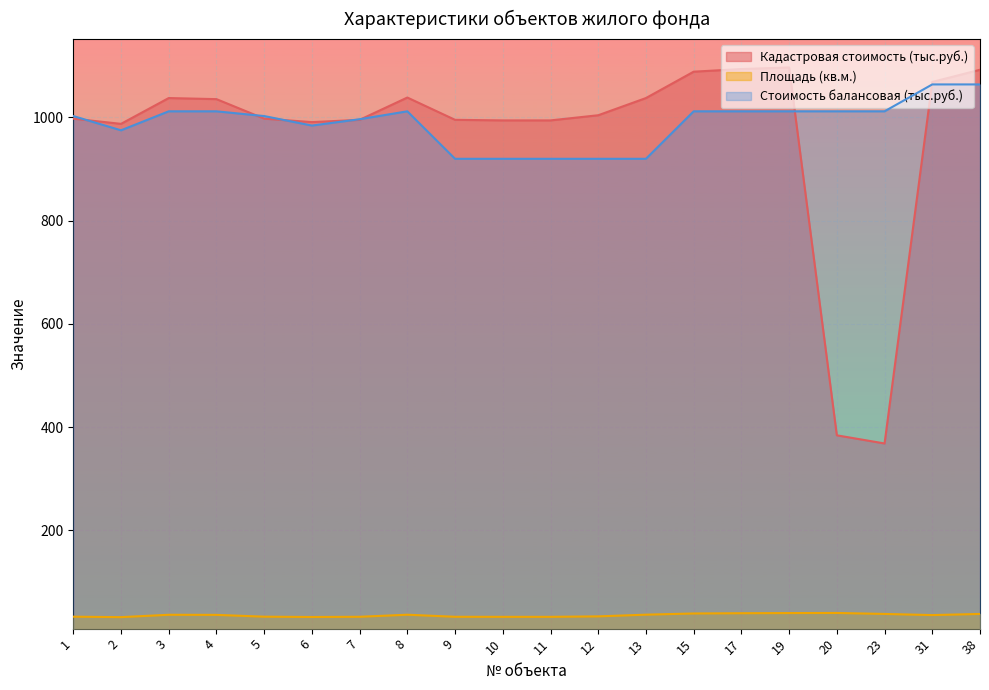

Rank the categories by Площадь (кв.м.) value from lowest to highest.

2, 6, 10, 11, 7, 9, 1, 5, 12, 31, 4, 3, 8, 13, 23, 38, 15, 17, 19, 20